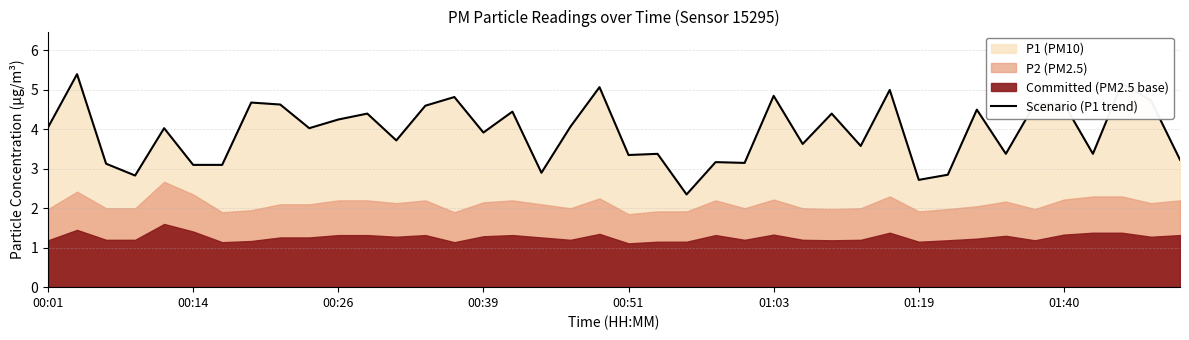

What is the minimum value for Scenario (P1 trend)?

2.4